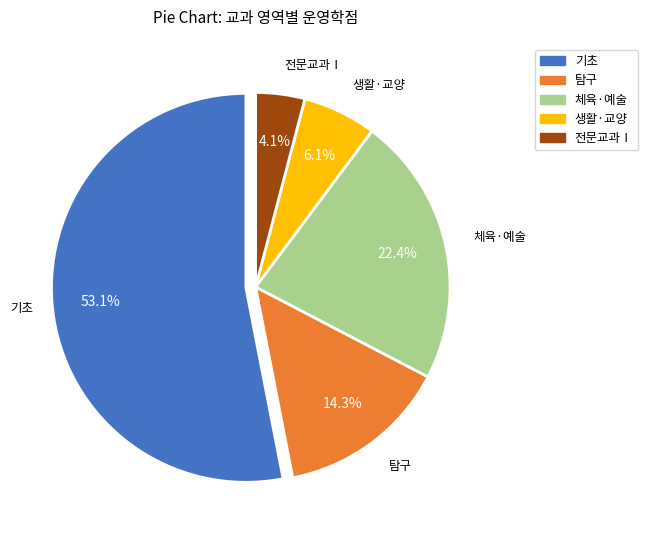

Which category has the biggest portion of the pie?

기초